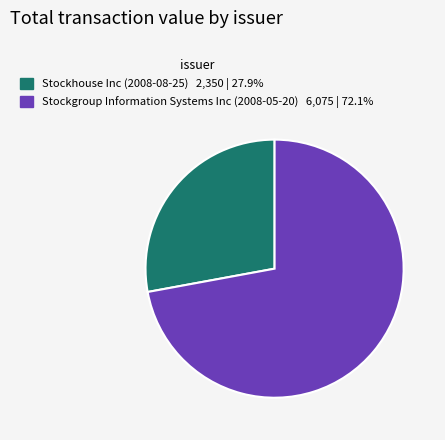

Count the number of slices in the pie.

2